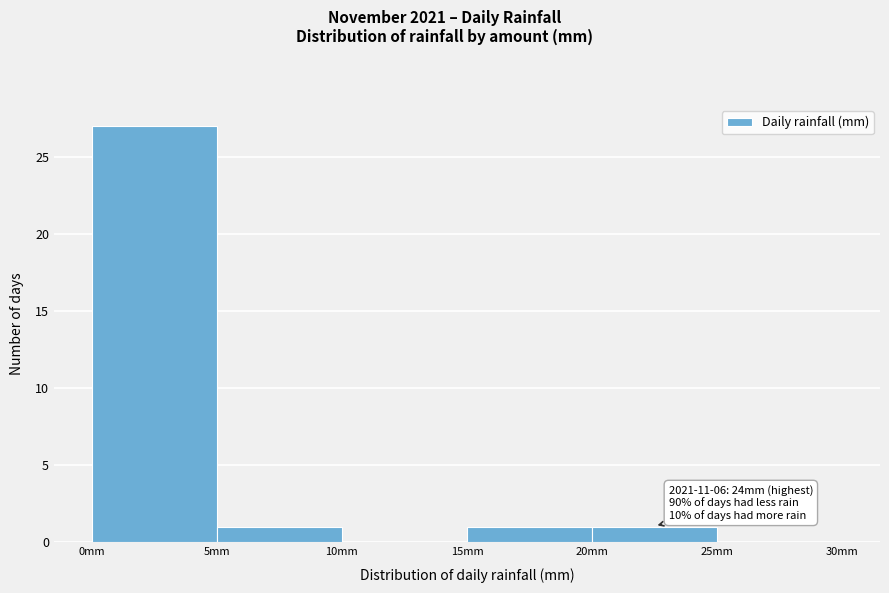

Over which range of the x-axis is the bar tallest?

0 to 5